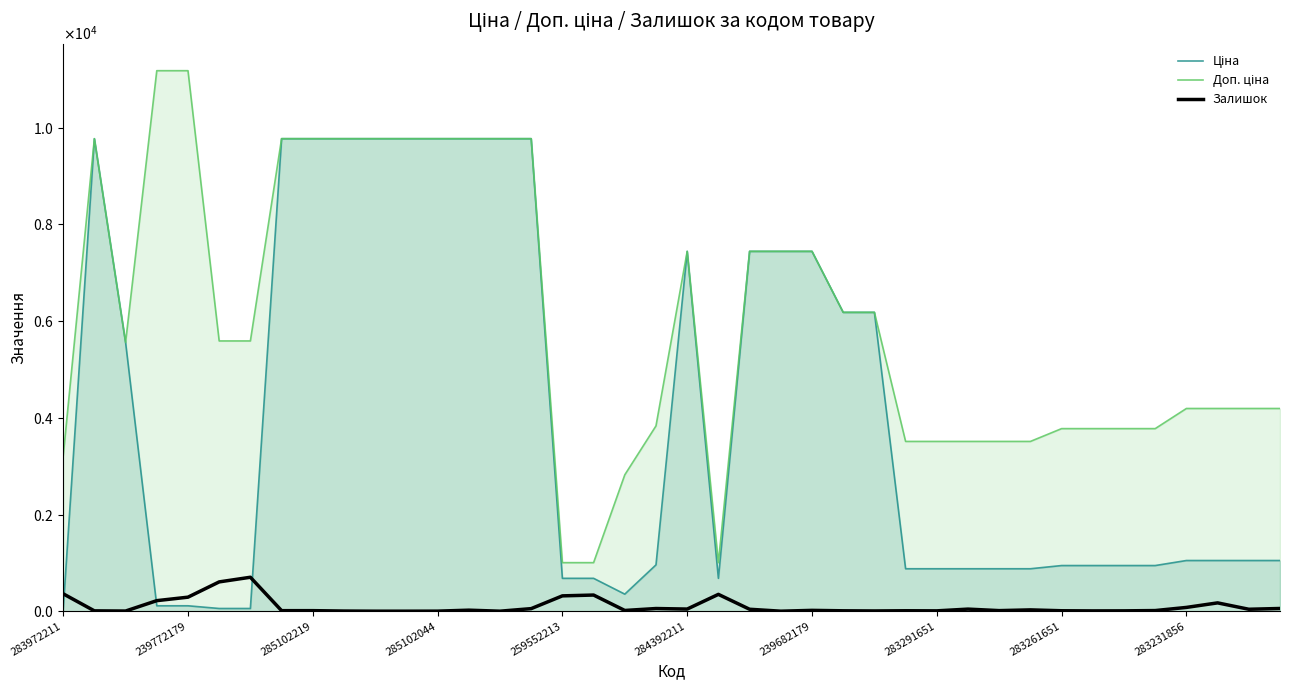

At which category is the sum across all series the highest?

15